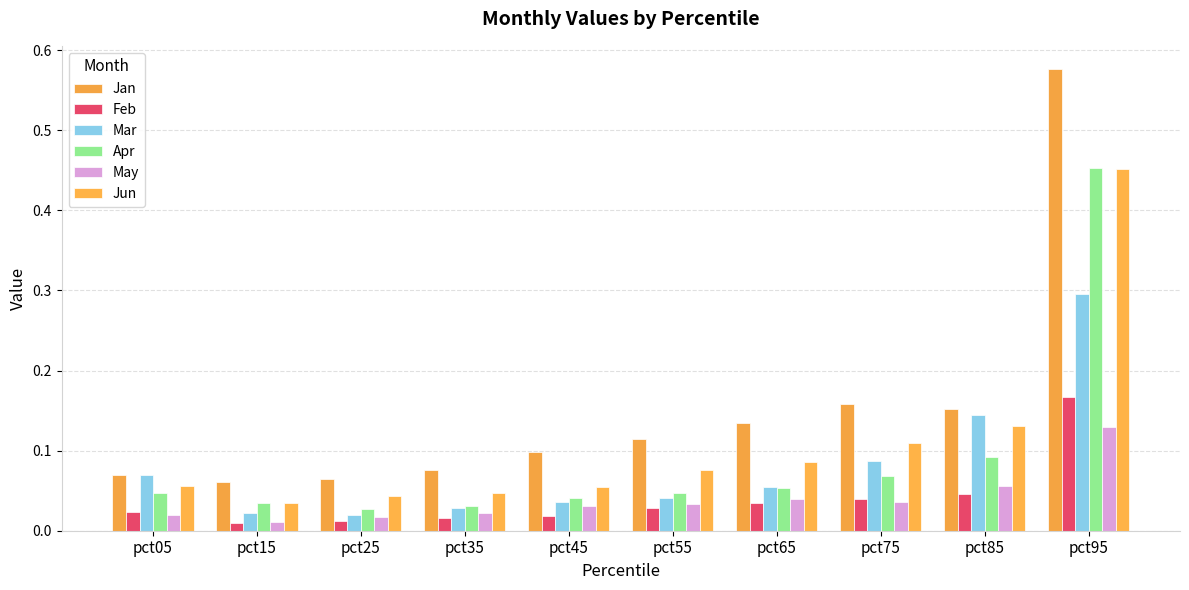

How many bars are there in each group?

6